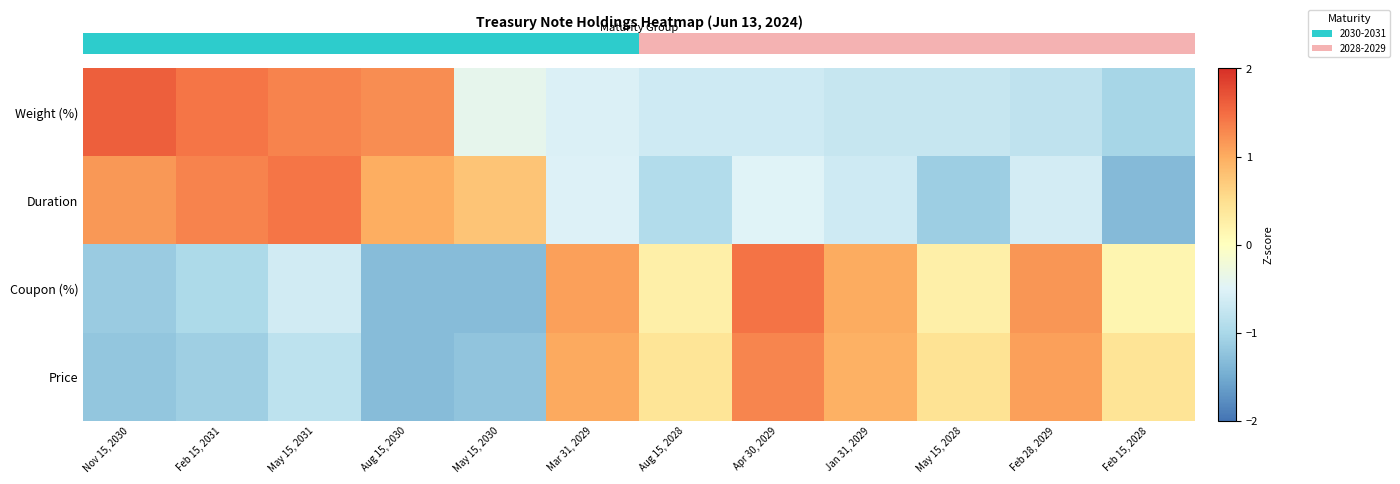

What is the spread (max minus min) of values at Apr 30, 2029?

2.1